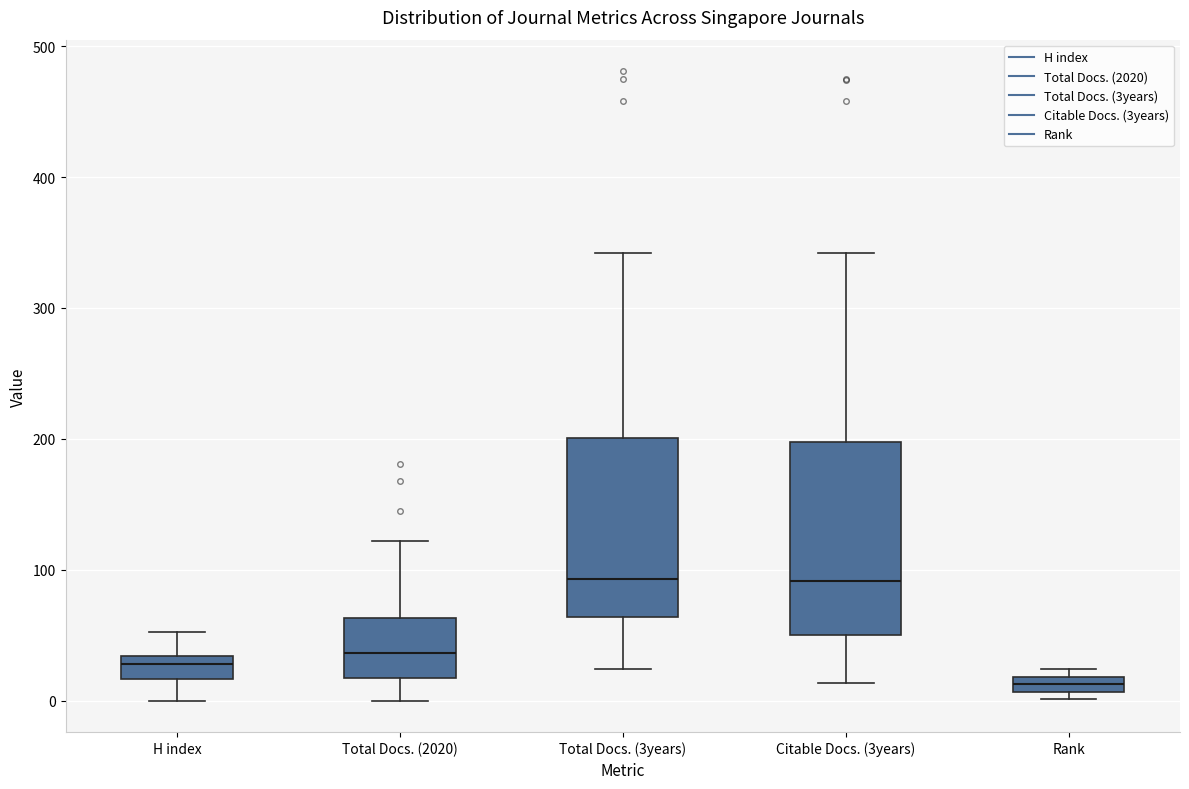

Where is the upper edge of the box for Rank on the y-axis? The values are not printed on the chart, so give them approximately, as read against the axis.

20